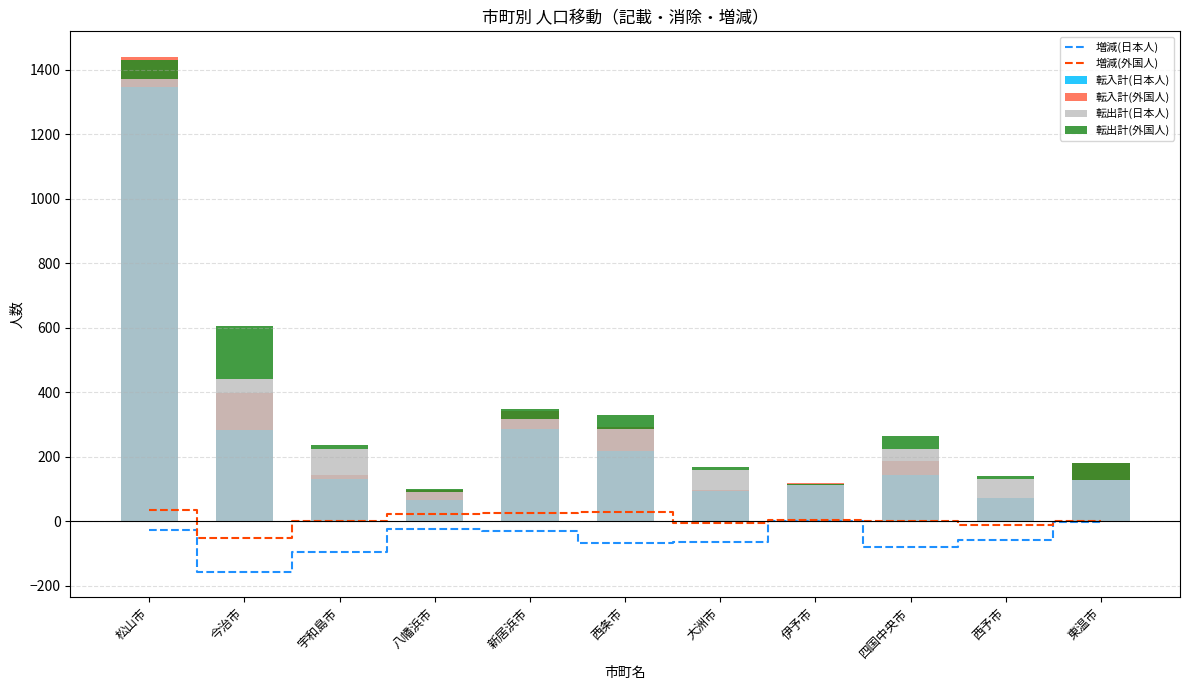

What is the sum of the 転出計(日本人) values at 東温市 and 今治市?

568